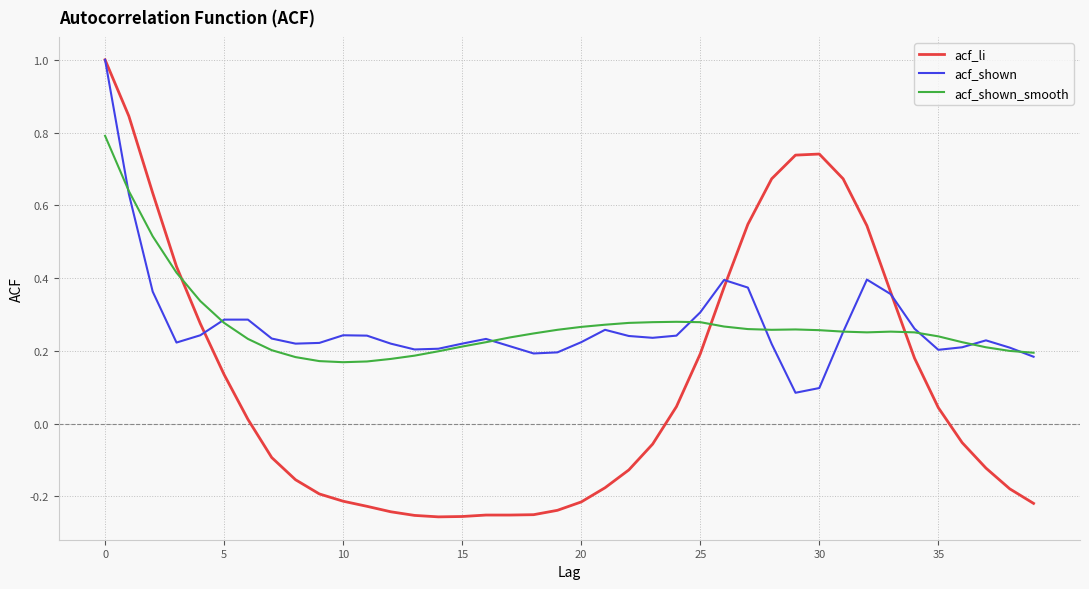

What is the maximum value shown in the chart?

1.0